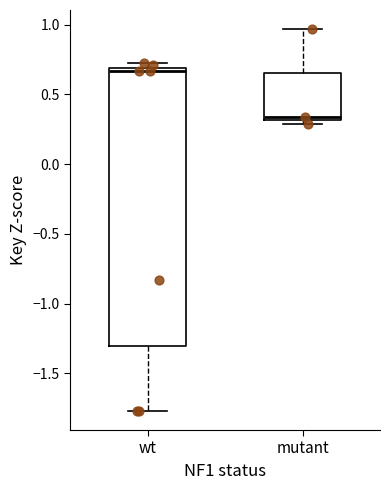

Which box's median line is the lowest?

mutant